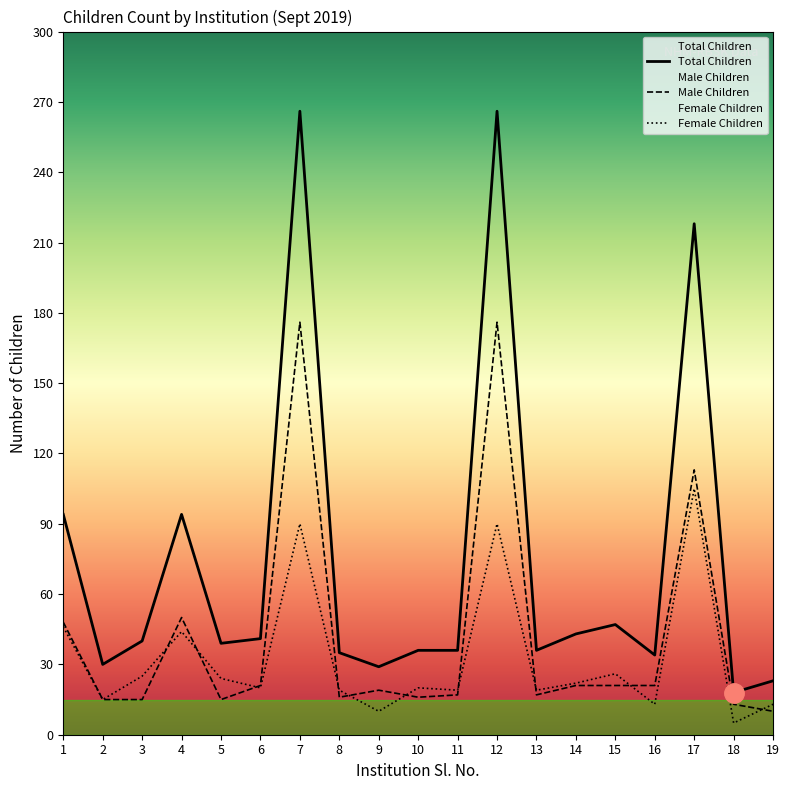

Which category has the highest value in the Female Children series?

17